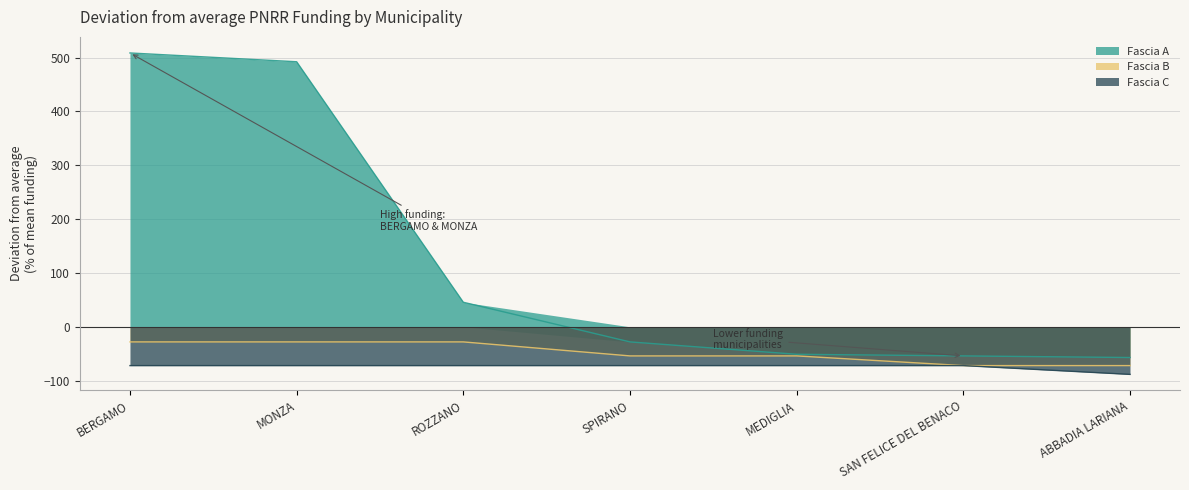

How many lines are shown in the chart?

3